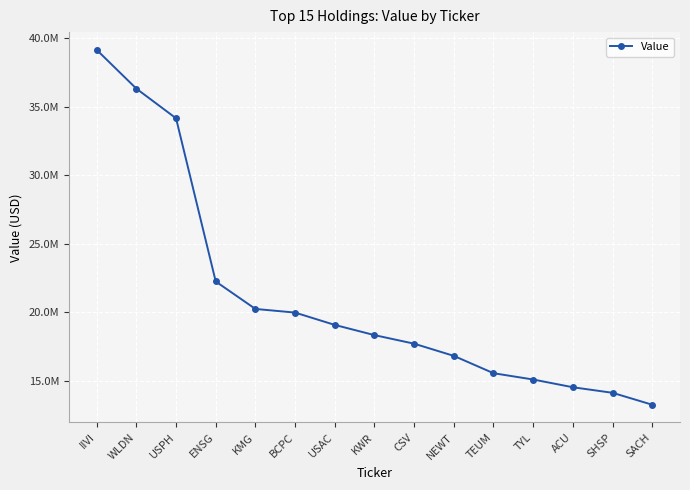

Which category has the highest value across all series?

IIVI